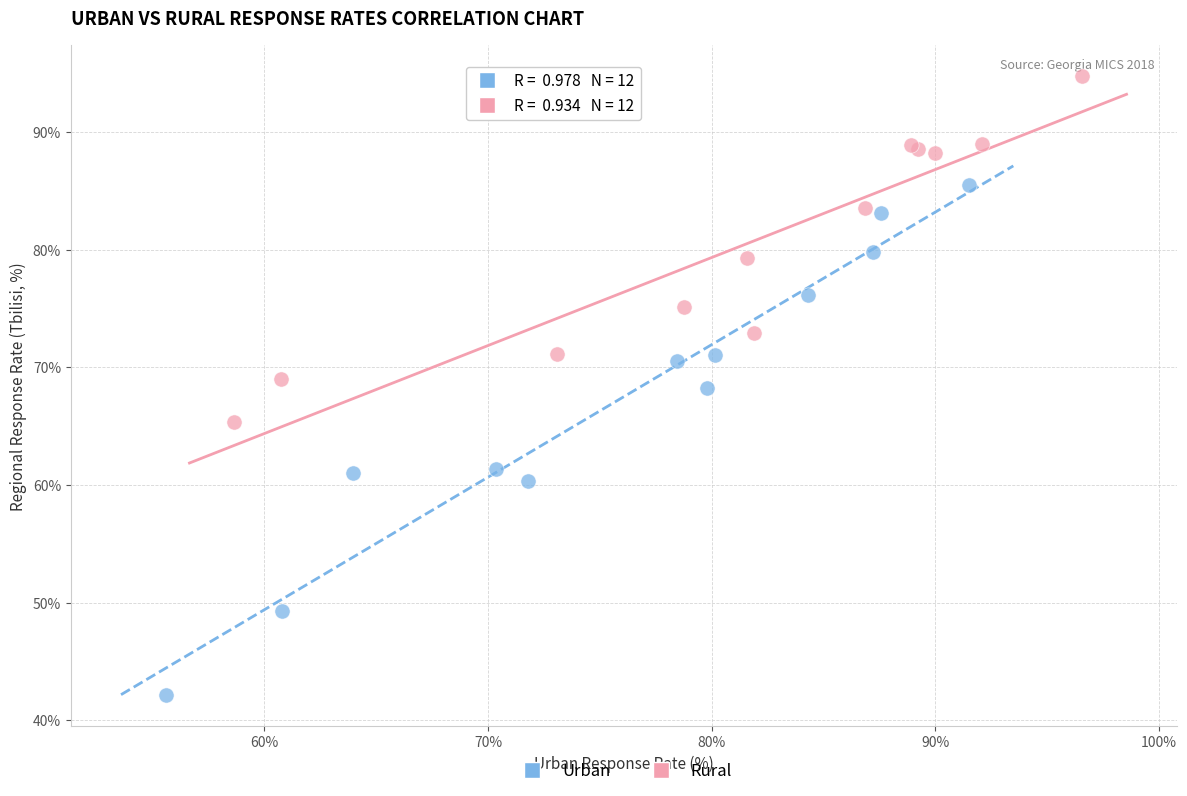

Which series has the widest spread of Y values?

Urban